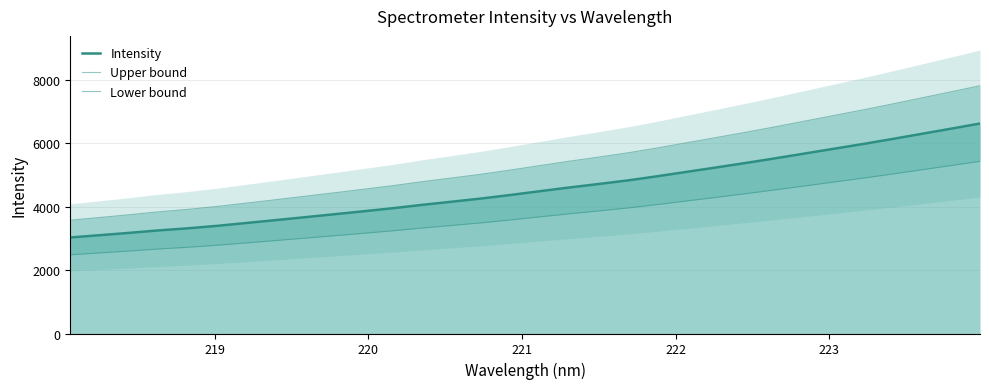

What is the difference between the maximum and minimum values in the Upper bound series?

4242.0